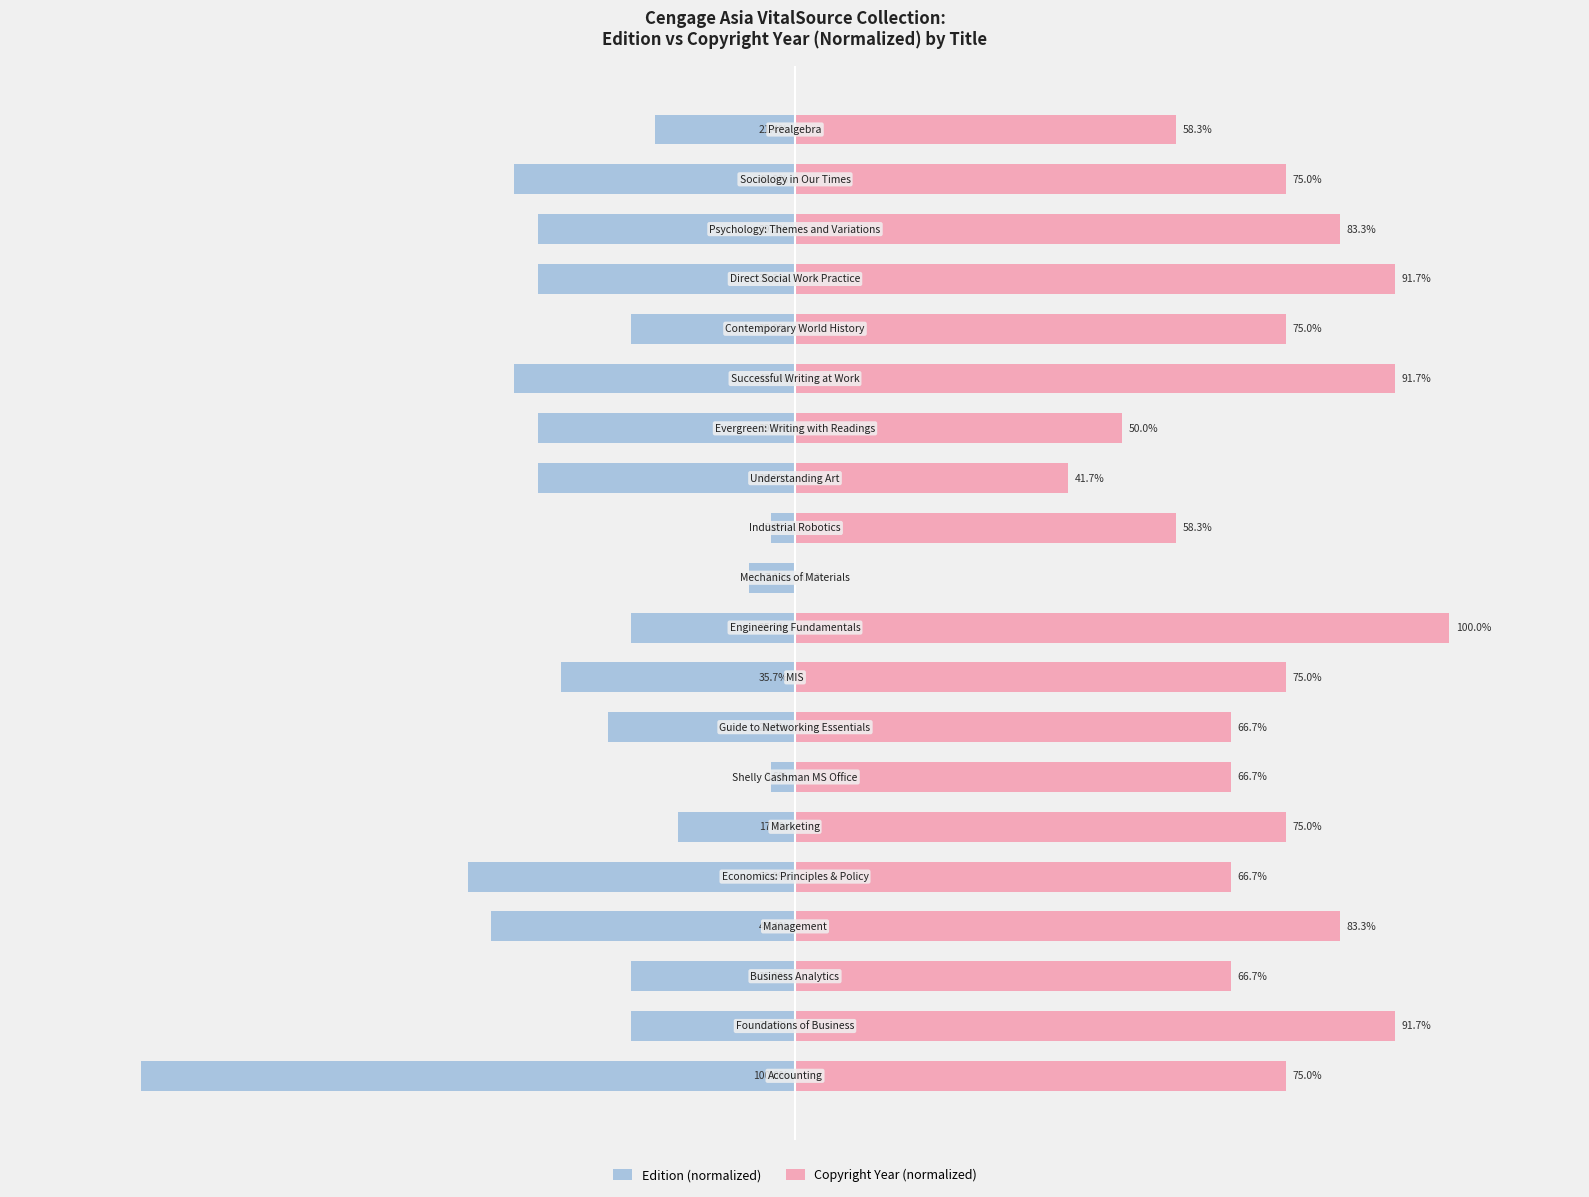

How many data points in Copyright Year (normalized) are above 75?

6